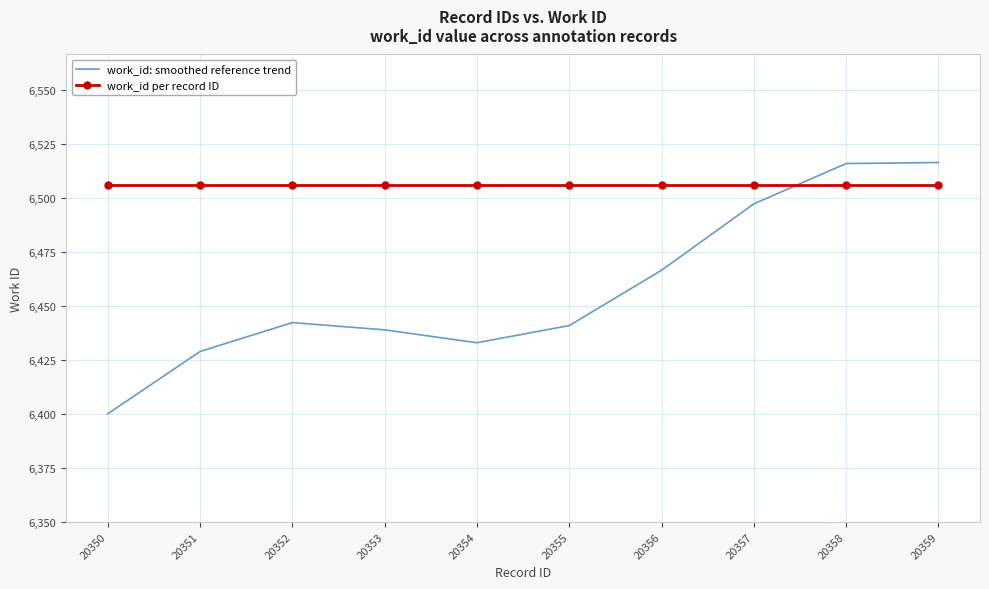

Which series ends up on top after the final intersection of work_id per record ID and work_id: smoothed reference trend?

work_id: smoothed reference trend